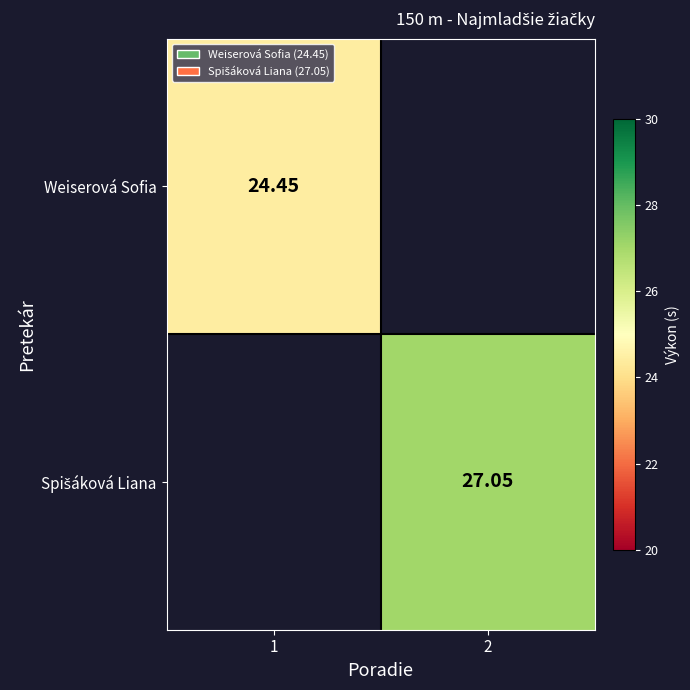

At which label does Spišáková Liana reach its minimum?

1